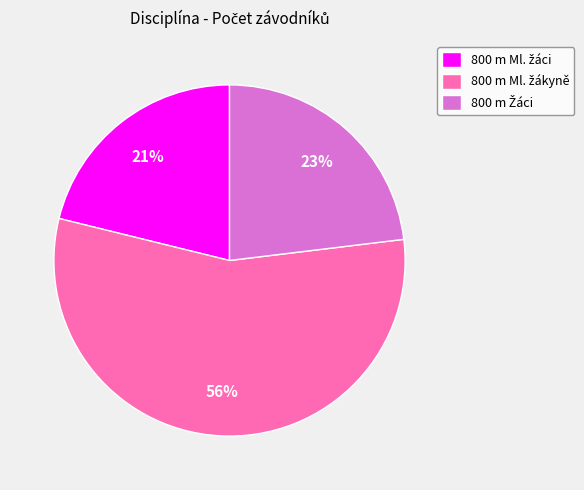

To the nearest percent, what is the difference between the largest and smallest slice percentages?

35%